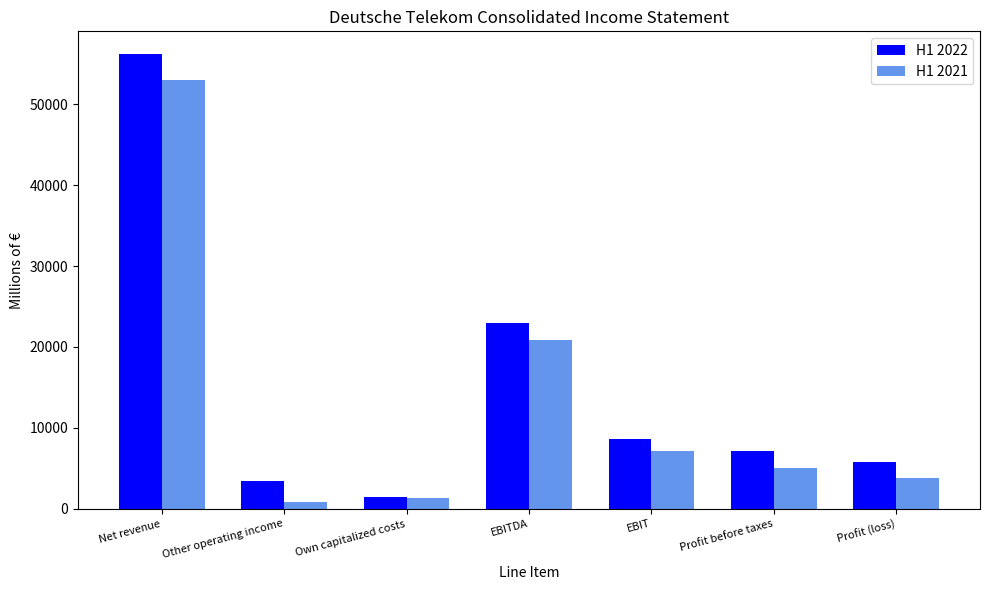

How many data points in H1 2022 are less than 7160?

3